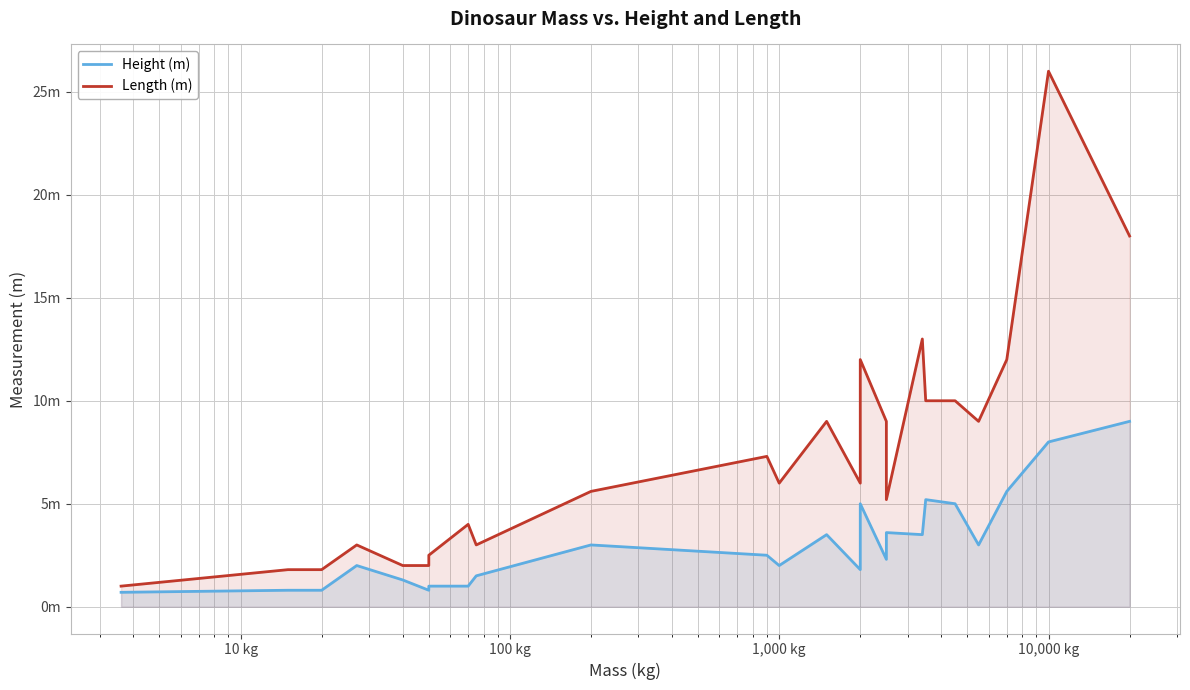

True or false: Length (m) and Height (m) intersect in this chart.

False